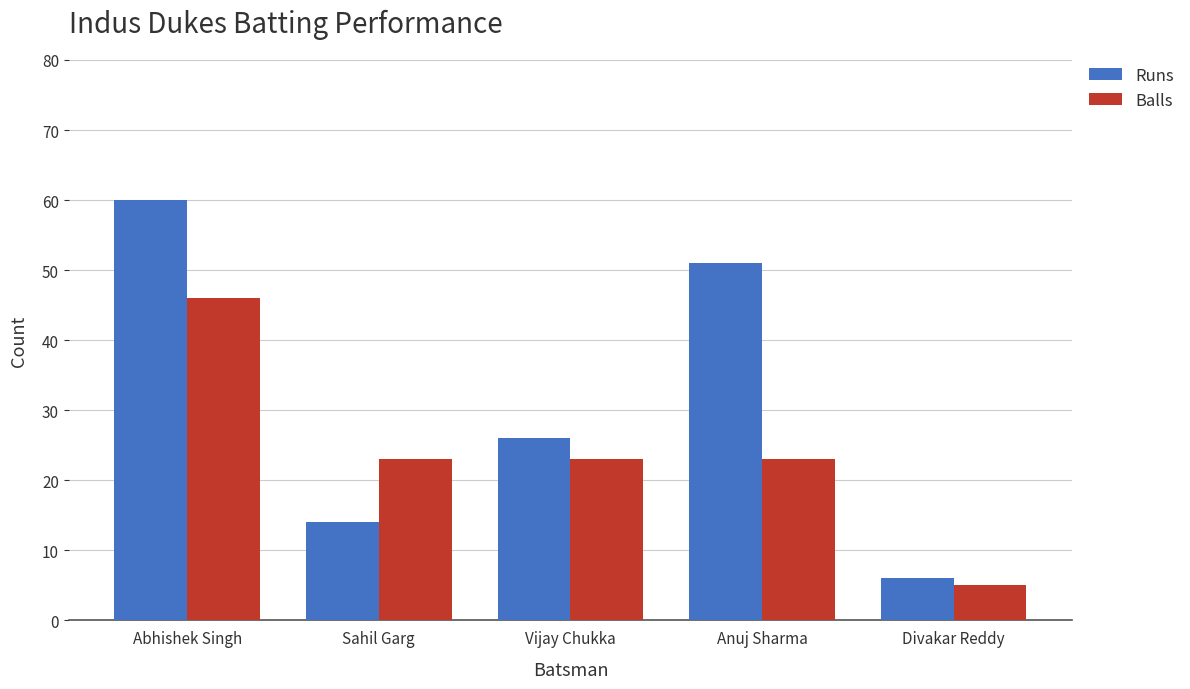

How many data points does each series have?

5